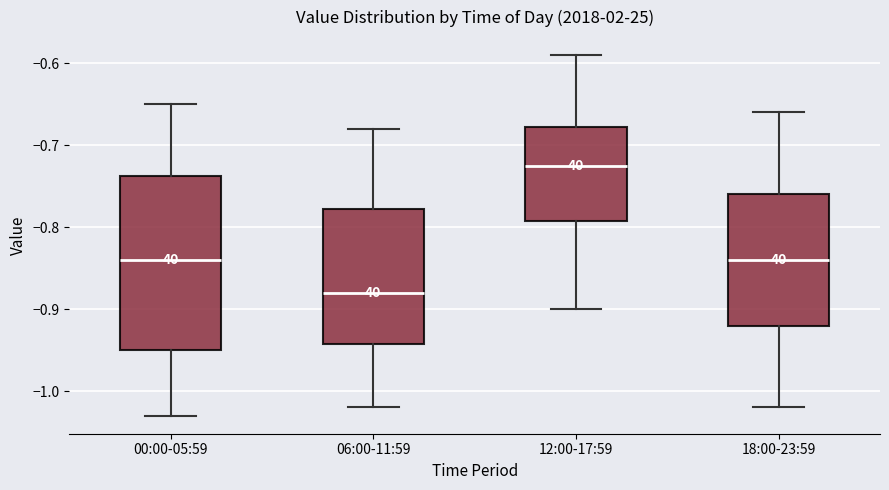

Which box has the lowest median line?

06:00-11:59